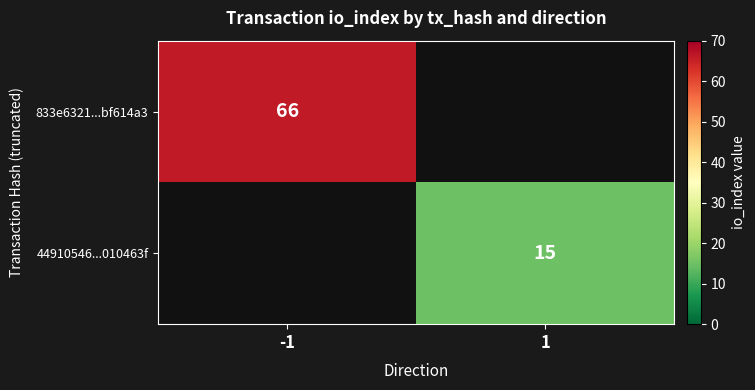

Is the value of 44910546...010463f at 1 greater than the value of 833e6321...bf614a3 at -1?

No